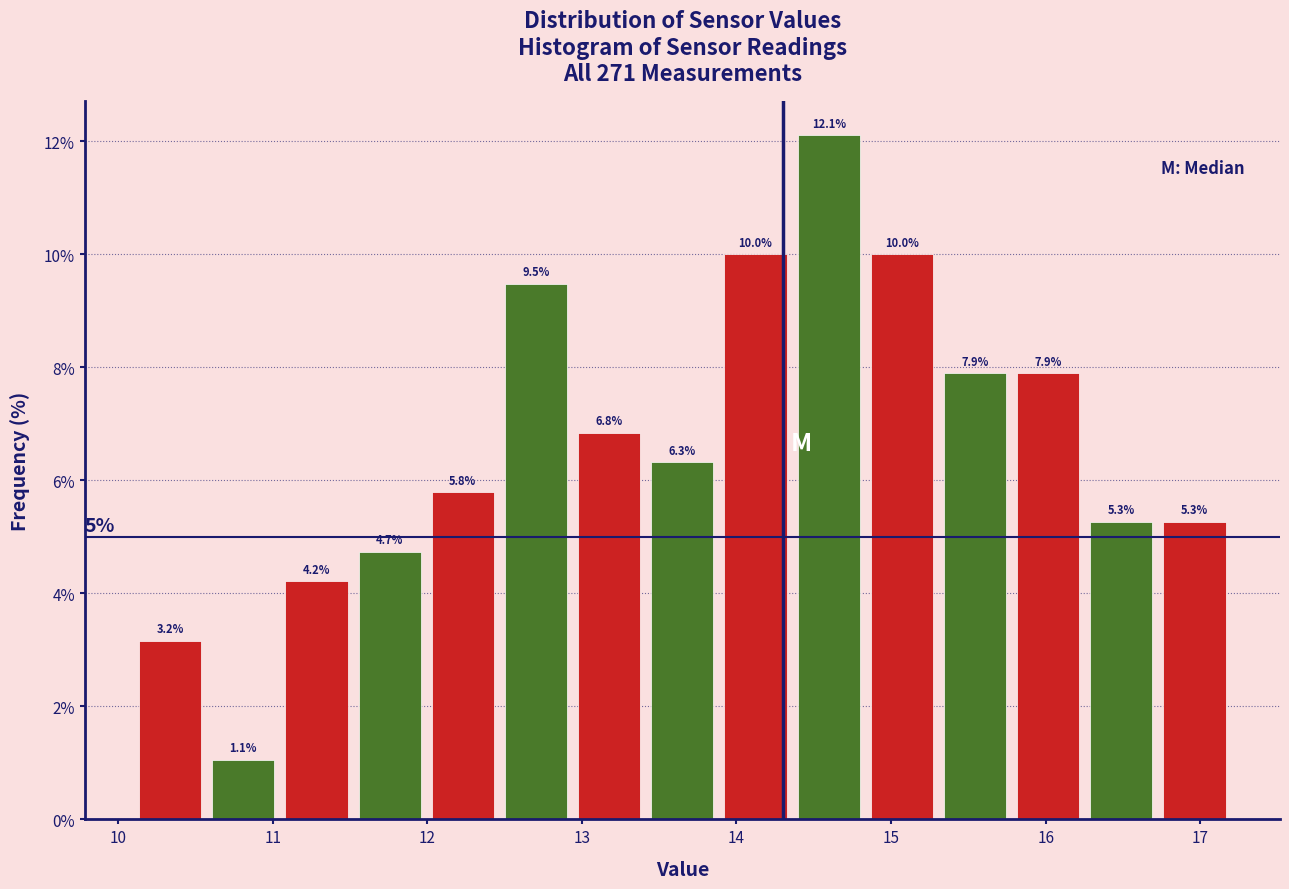

How tall is the bar that spans 14.8 to 15.3 on the x-axis? The bar edges are not printed on the chart, so give them approximately, as read against the axis.

10.0